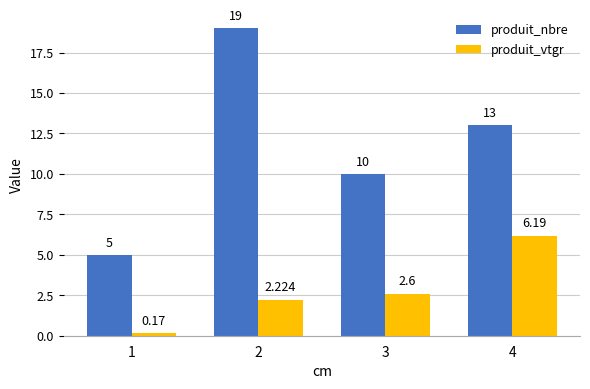

List the series in order of their overall mean, lowest first.

produit_vtgr, produit_nbre